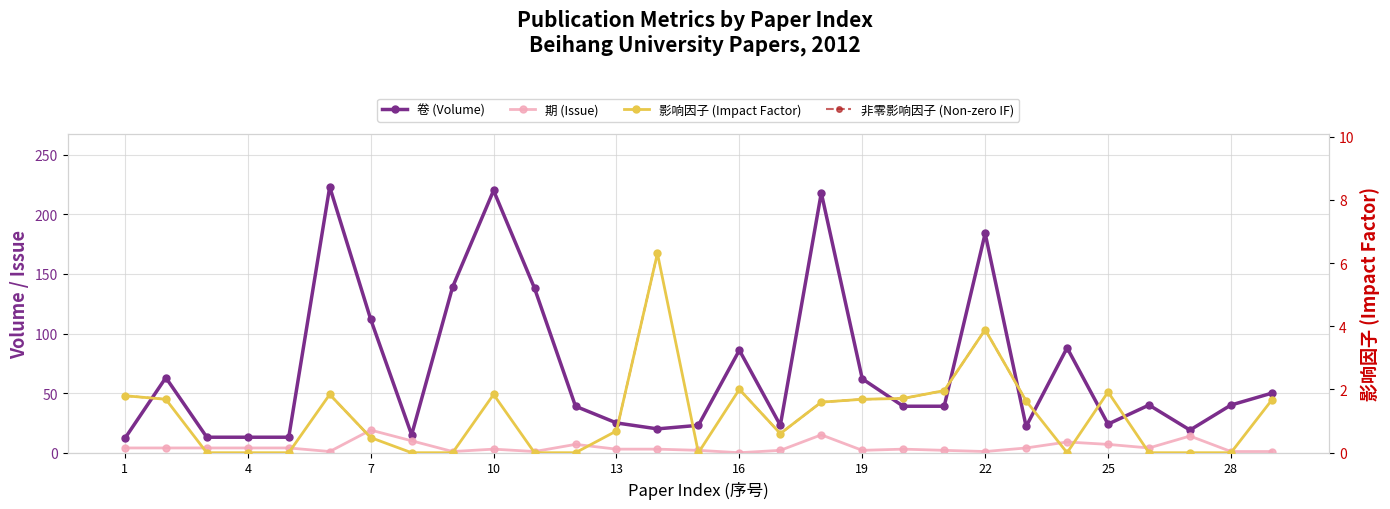

What is the minimum value for 卷 (Volume)?

12.0